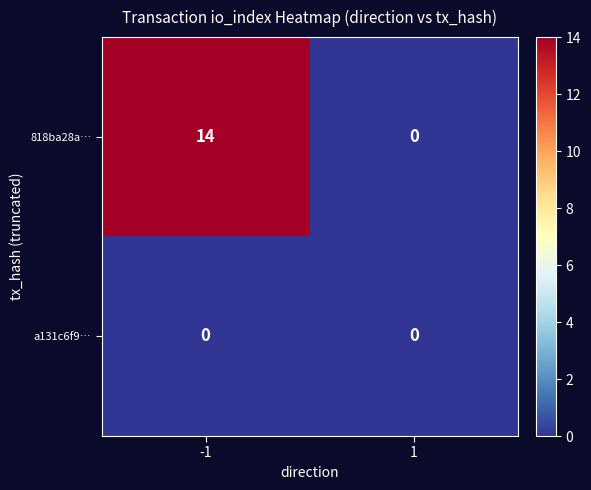

Is it true that 818ba28a… equals 6 at 1?

False